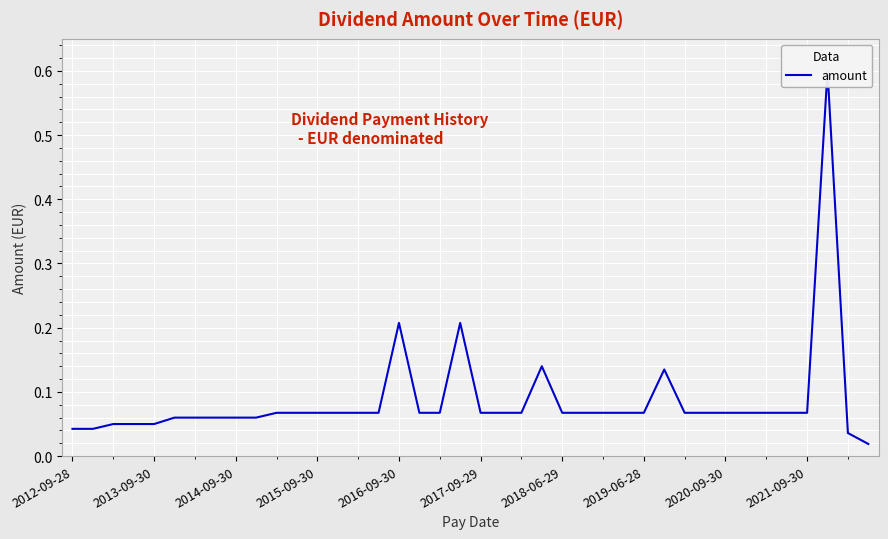

The value at 2015-09-30 is 0.0. True or false?

False